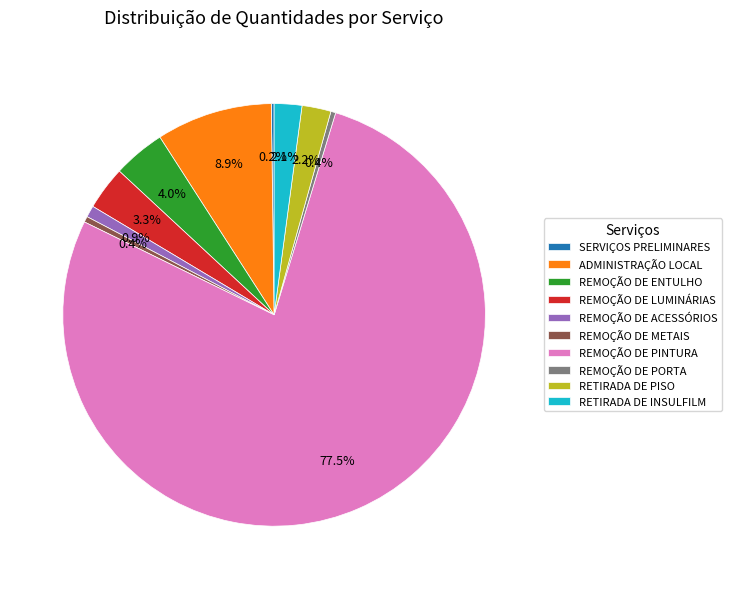

To the nearest percent, what percentage of the pie is REMOÇÃO DE ENTULHO?

4%